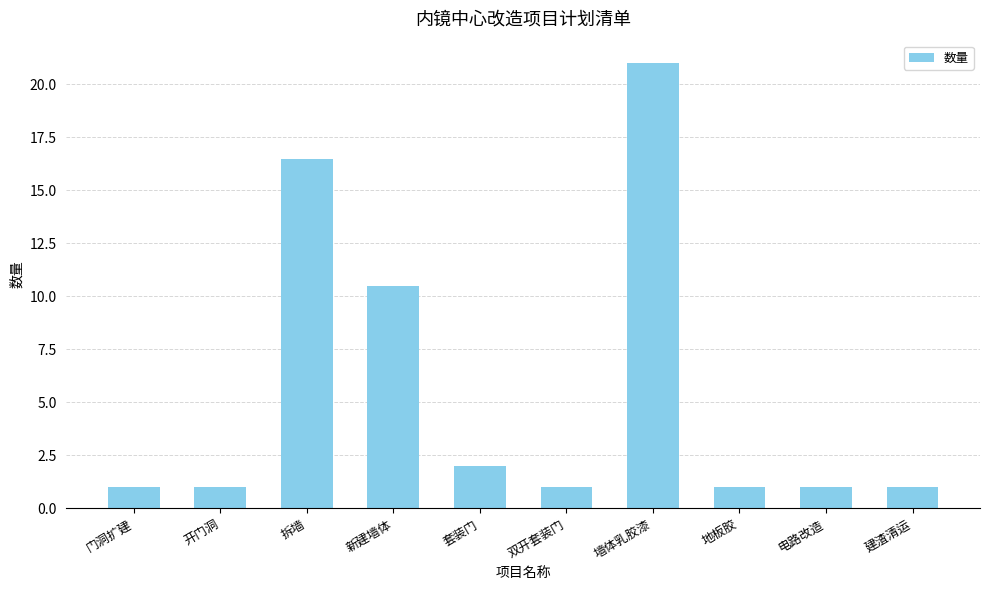

Which has a higher value, 拆墙 or 建渣清运?

拆墙